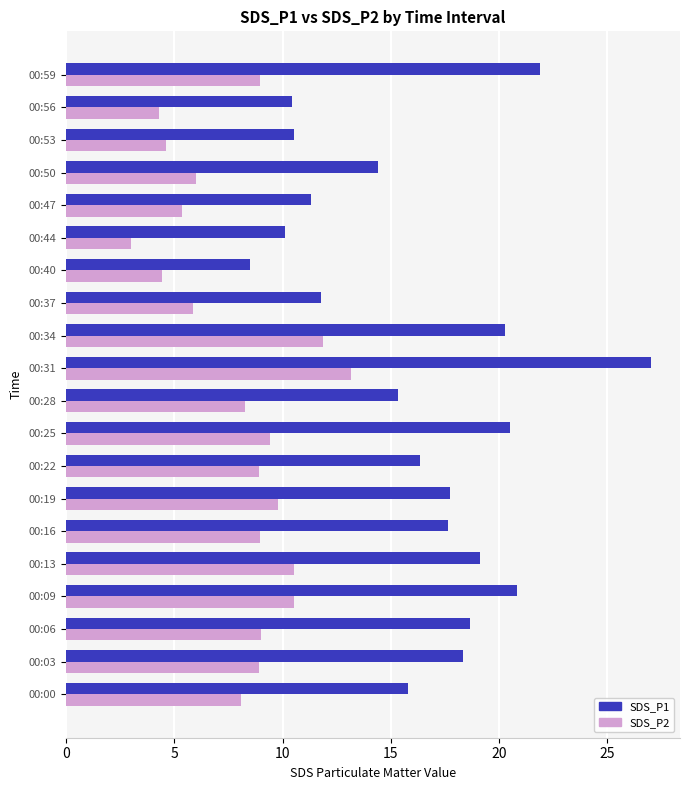

Which category has the lowest value in the SDS_P1 series?

00:40